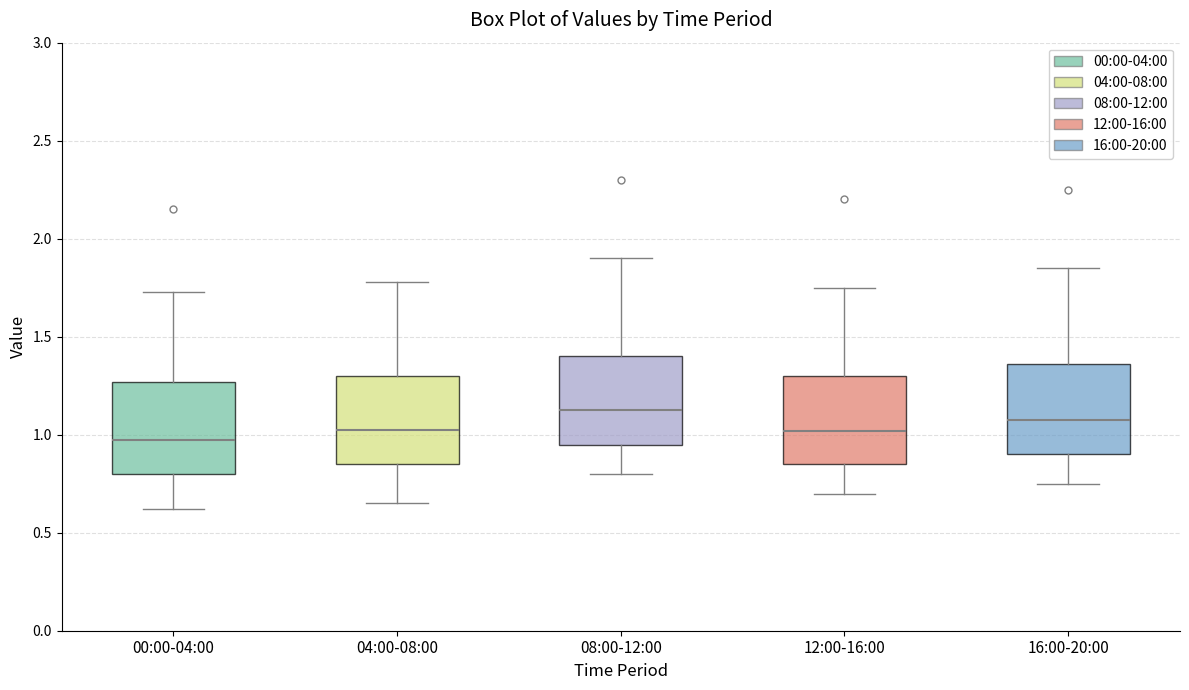

Reading left to right, transcribe this box plot: for each box, give where its median line is, the range the box spans, and where its two whiskers end, as read against the y-axis. The values are not printed on the chart, so give them approximately, as read against the axis.

00:00-04:00: median 1.00, box 0.80 to 1.25, whiskers 0.60 to 1.75
04:00-08:00: median 1.05, box 0.85 to 1.30, whiskers 0.65 to 1.80
08:00-12:00: median 1.15, box 0.95 to 1.40, whiskers 0.80 to 1.90
12:00-16:00: median 1.00, box 0.85 to 1.30, whiskers 0.70 to 1.75
16:00-20:00: median 1.10, box 0.90 to 1.35, whiskers 0.75 to 1.85